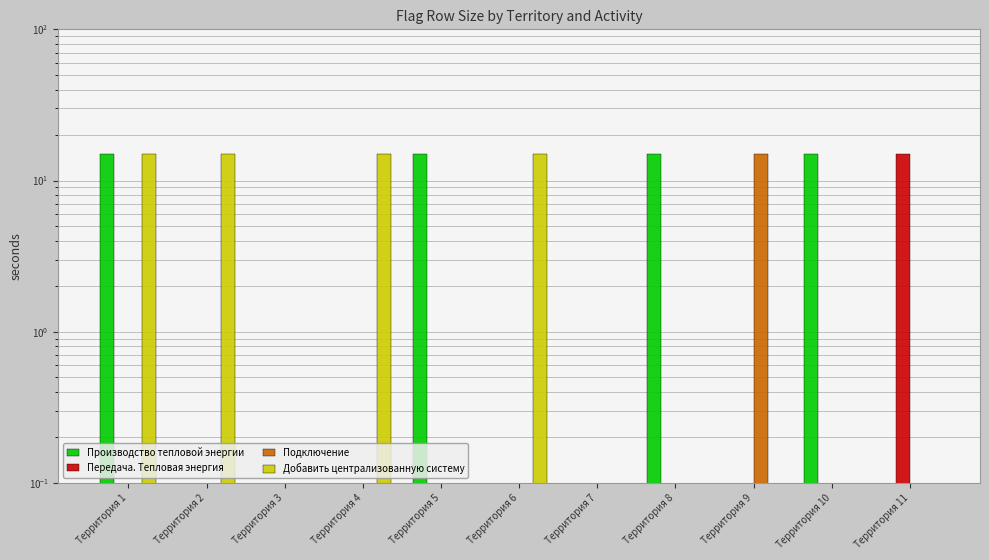

What is the average value of the Производство тепловой энергии series?

5